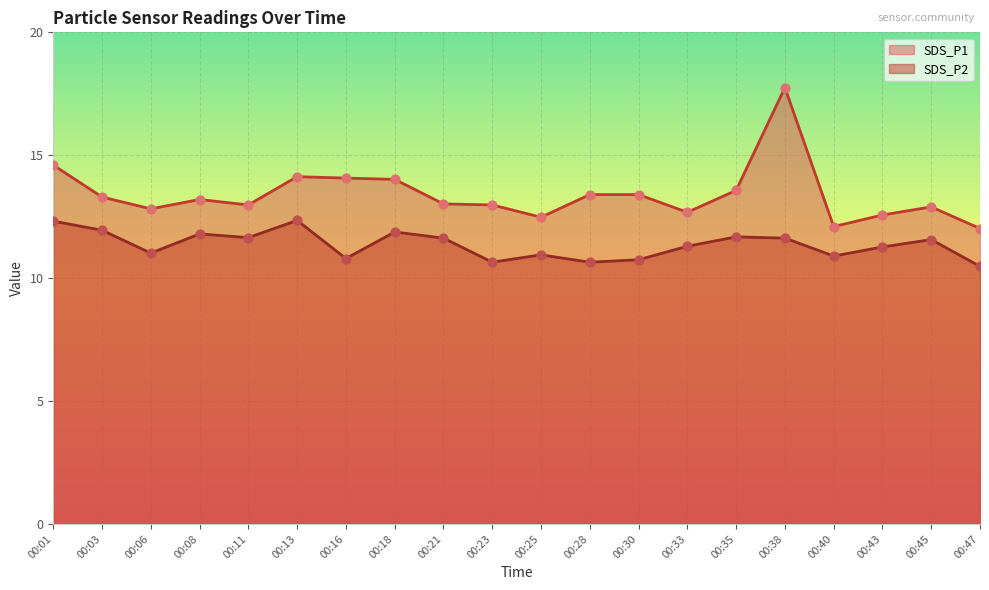

Which series contains the highest Y value?

SDS_P1